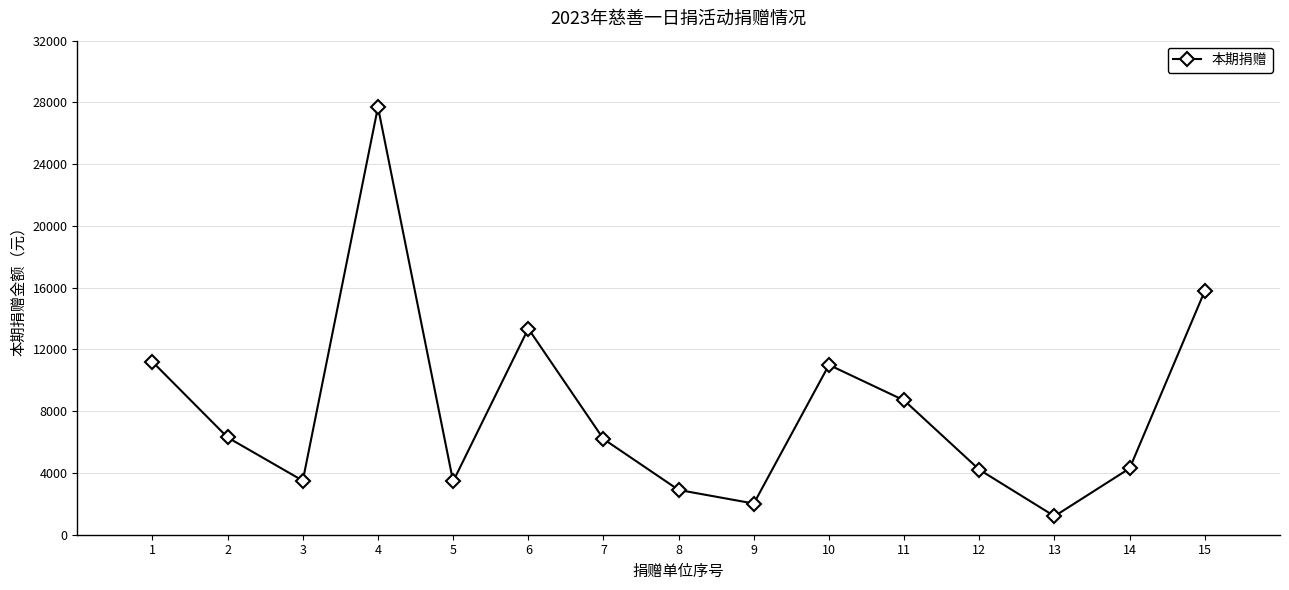

What is the difference between the values at 1 and 8?

8300